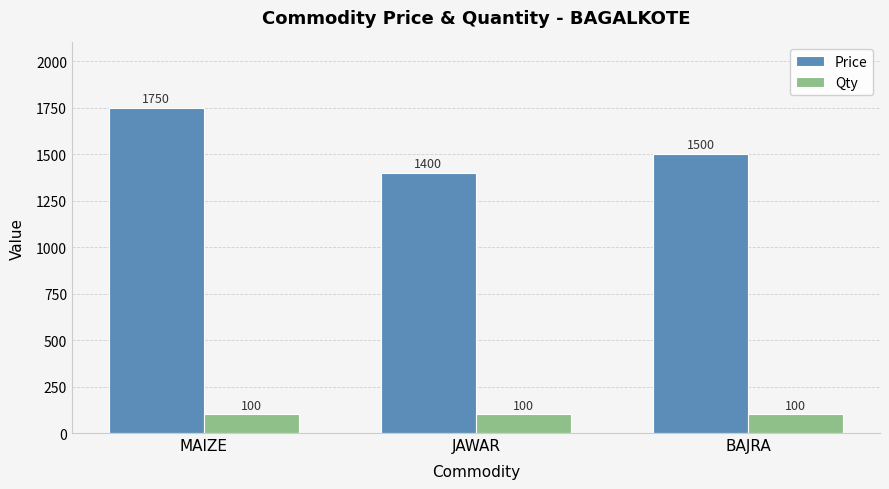

At which label does Price reach its minimum?

JAWAR